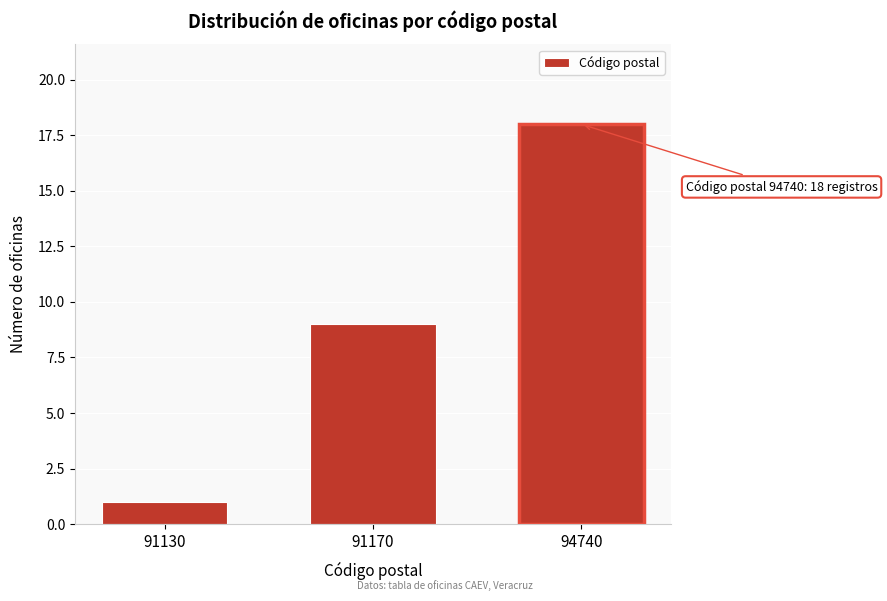

Reading left to right, extract all data points from this chart.

1	9	18